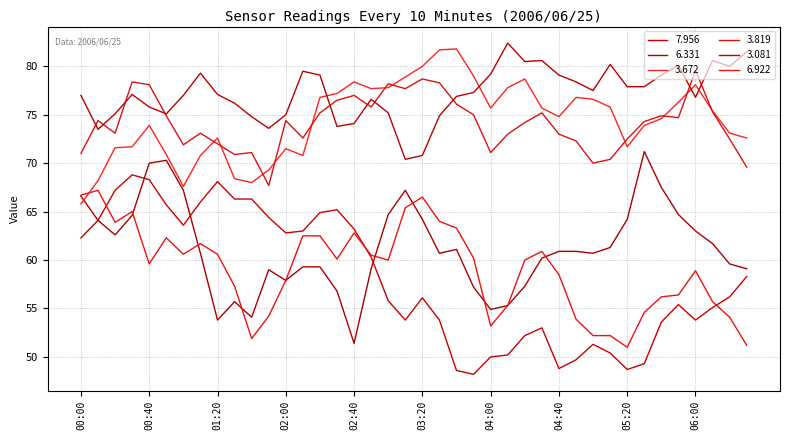

How many values in the 3.672 series are below 75?

20